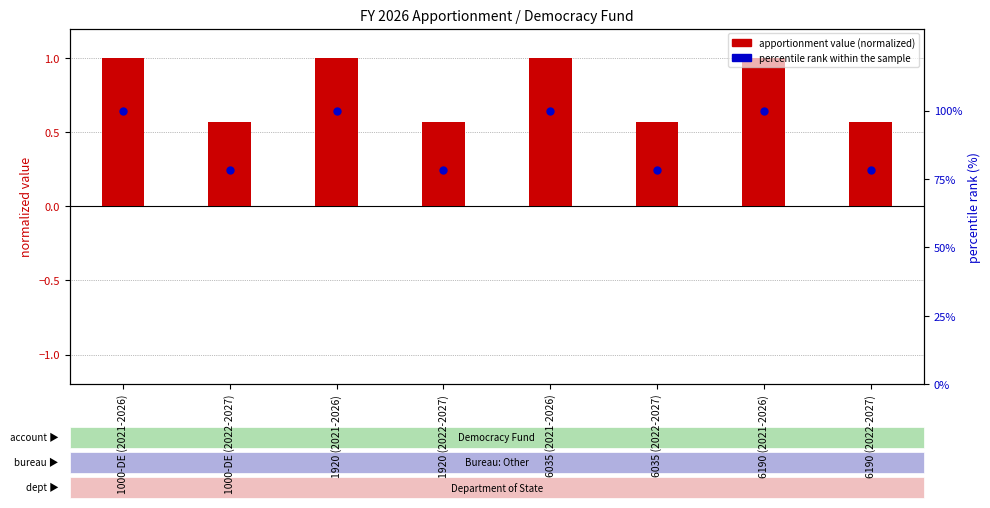

Which series has the widest spread of Y values?

percentile rank within sample